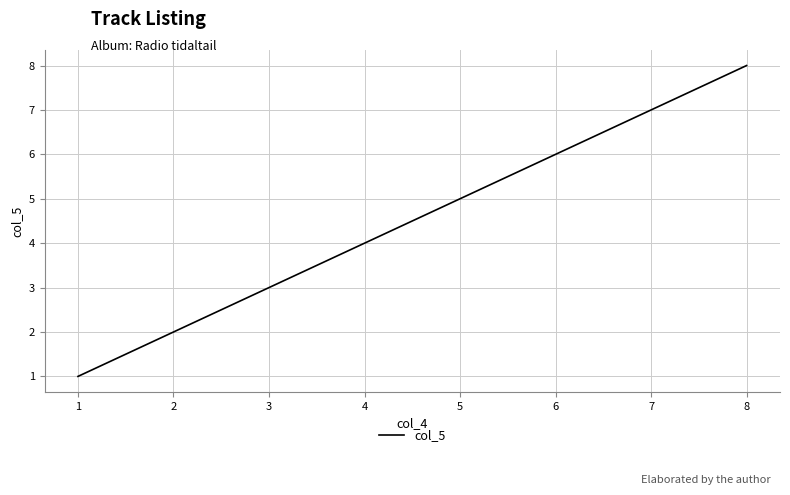

What is the ratio of the value at 6 to the value at 3?

2.0